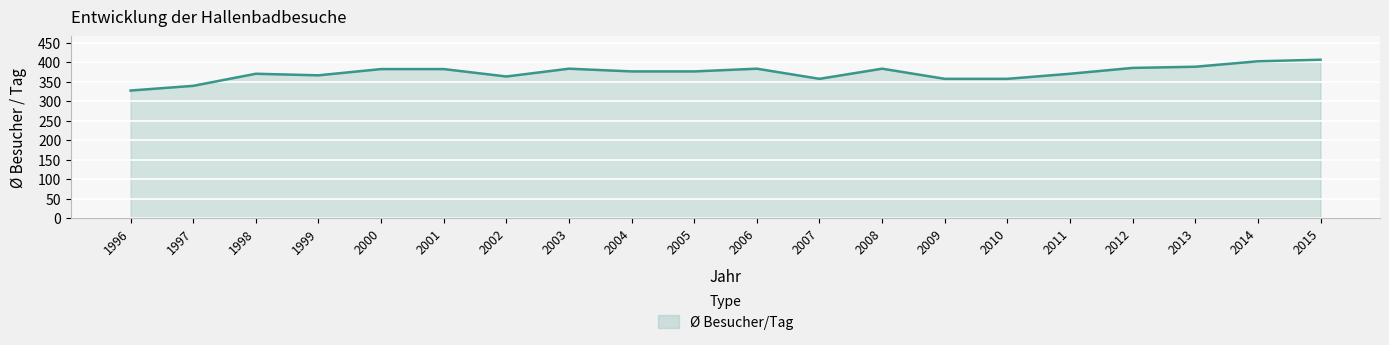

How many values are below 376?

9